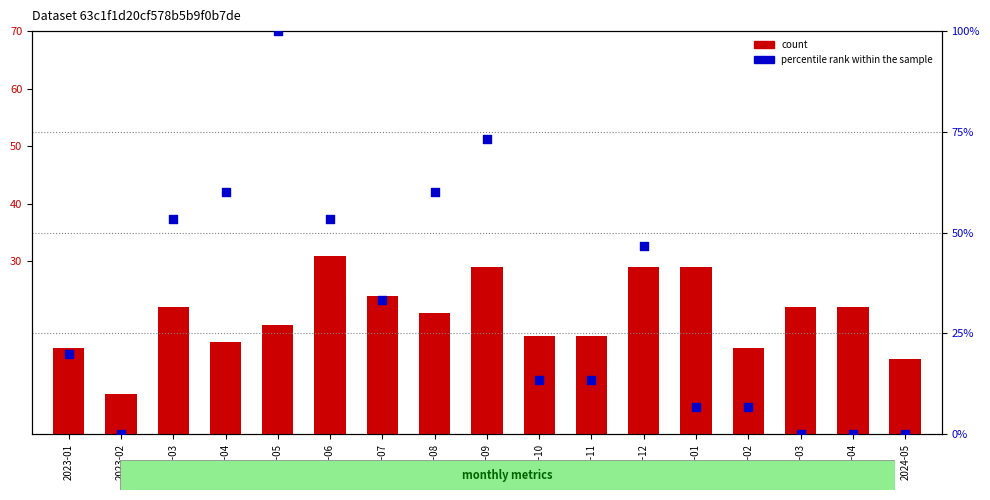

Which series contains the lowest Y value?

percentile rank within the sample